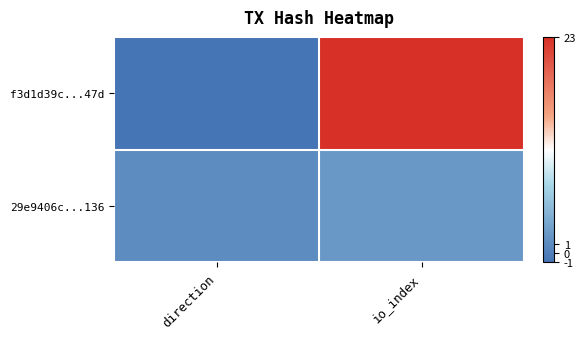

Rank the series by their average value, from highest to lowest.

f3d1d39c...47d, 29e9406c...136